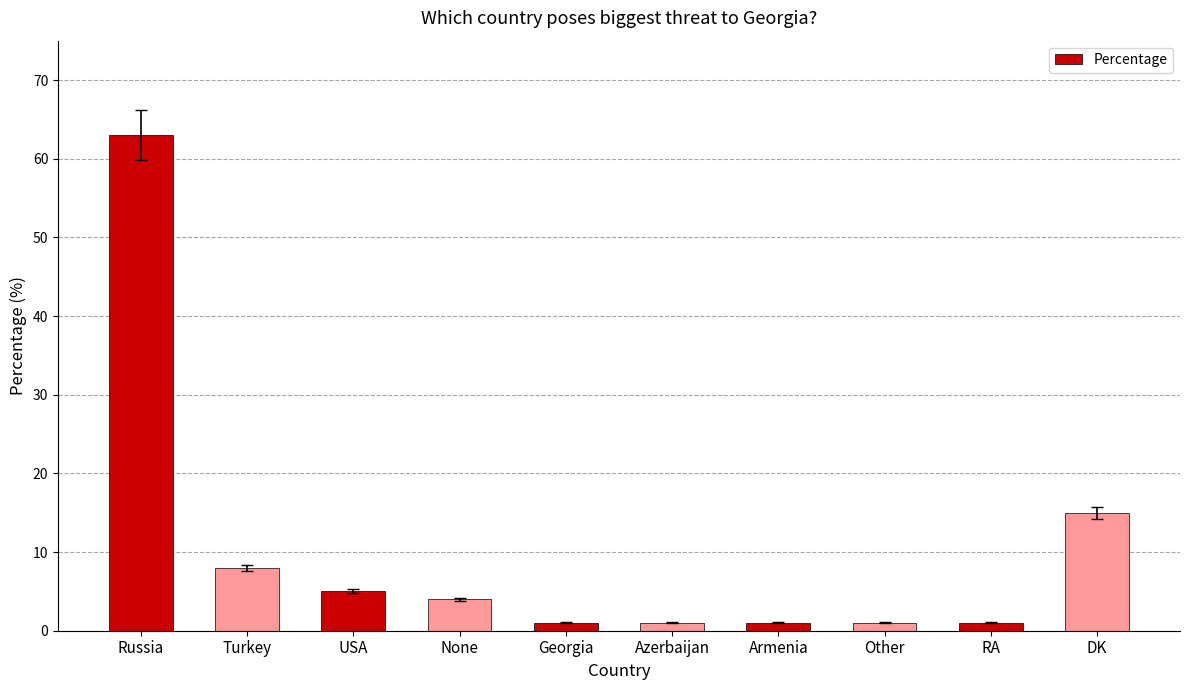

Does the chart contain any negative values?

No